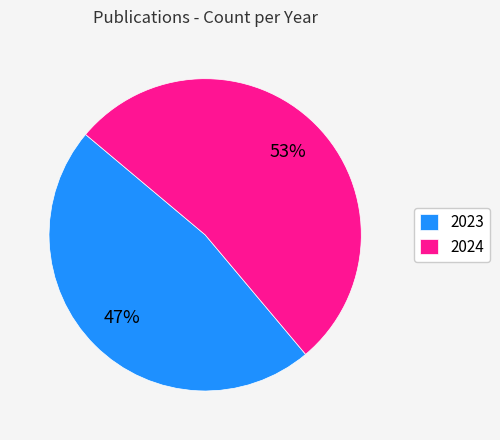

What is the ratio of the value at 2023 to the value at 2024?

0.9